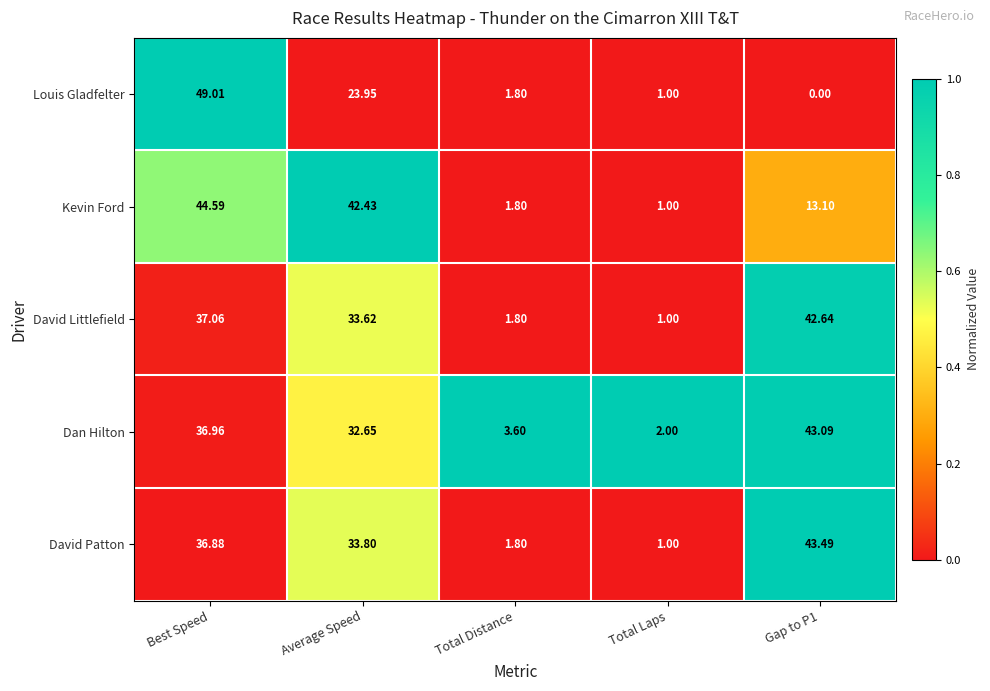

Is the value of David Littlefield at Average Speed greater than the value of David Patton at Gap to P1?

No